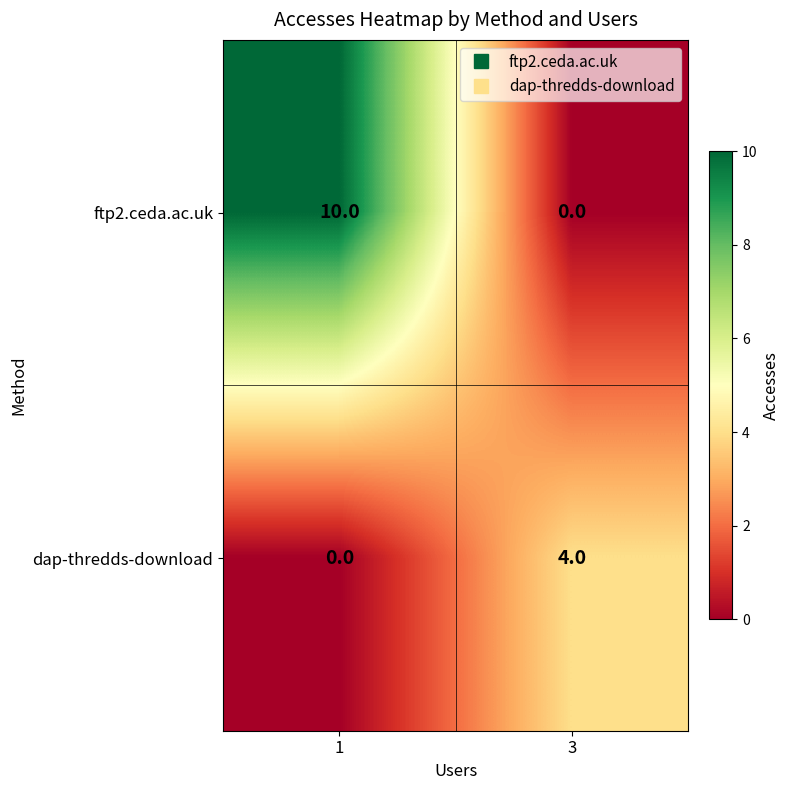

What is the spread (max minus min) of values at 3?

4